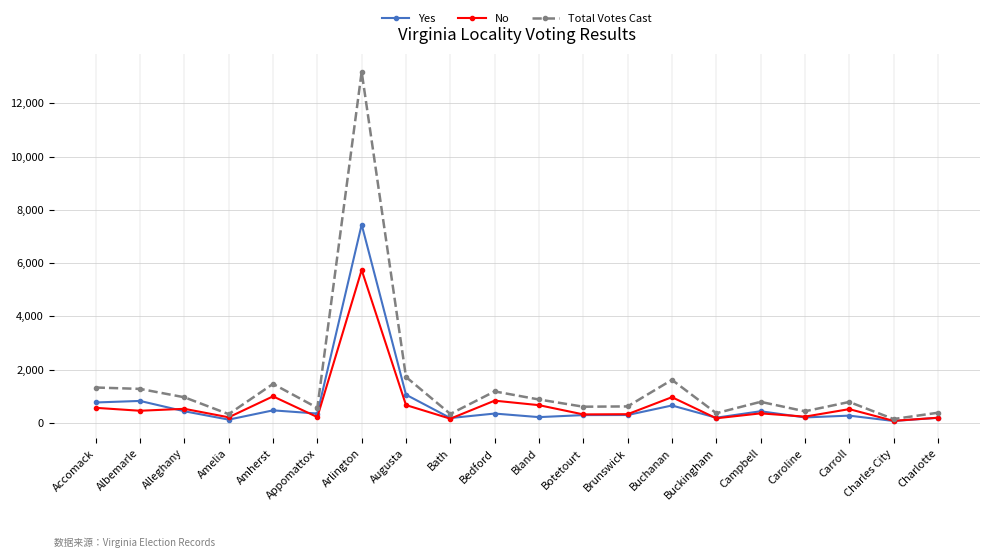

At which category does Yes reach its first local valley?

Amelia